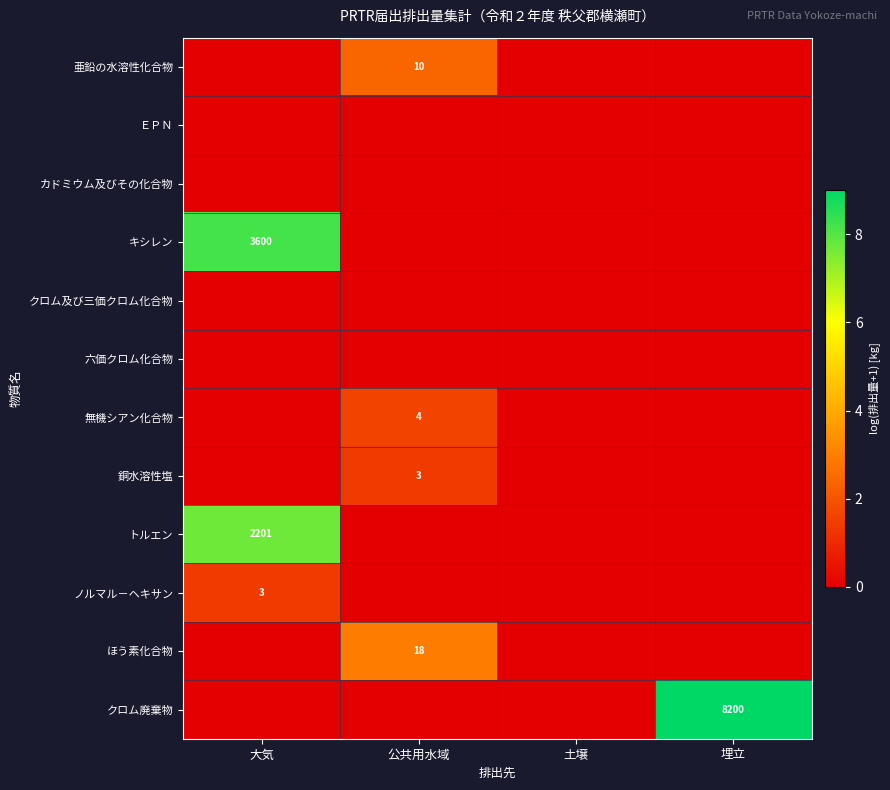

The value of トルエン at 大気 is 1366. True or false?

False